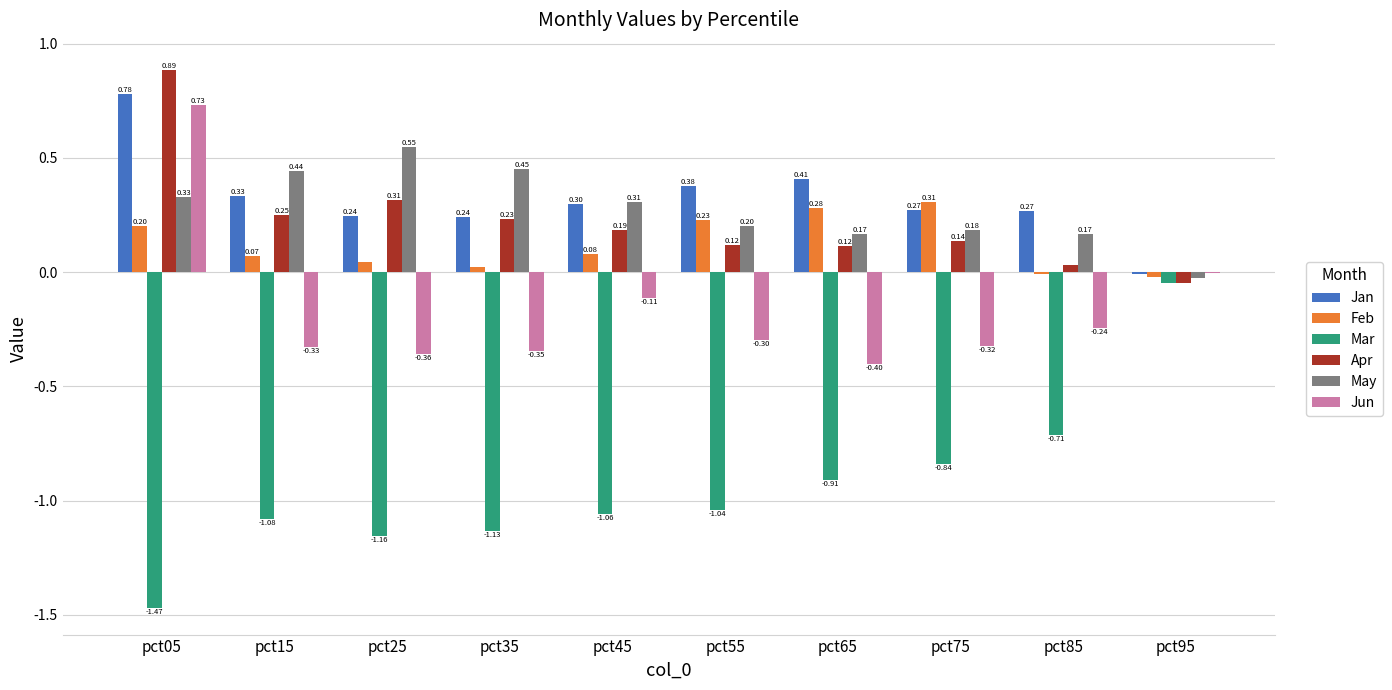

What is the sum of the Mar values at pct25 and pct85?

-1.9